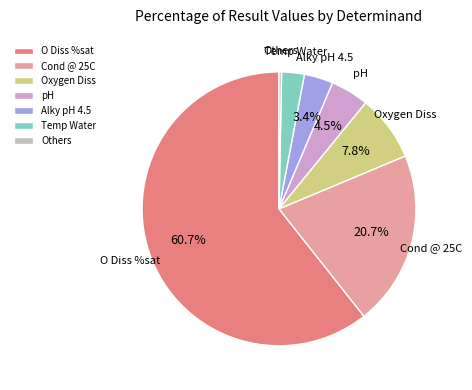

Is there a majority slice in this chart?

Yes